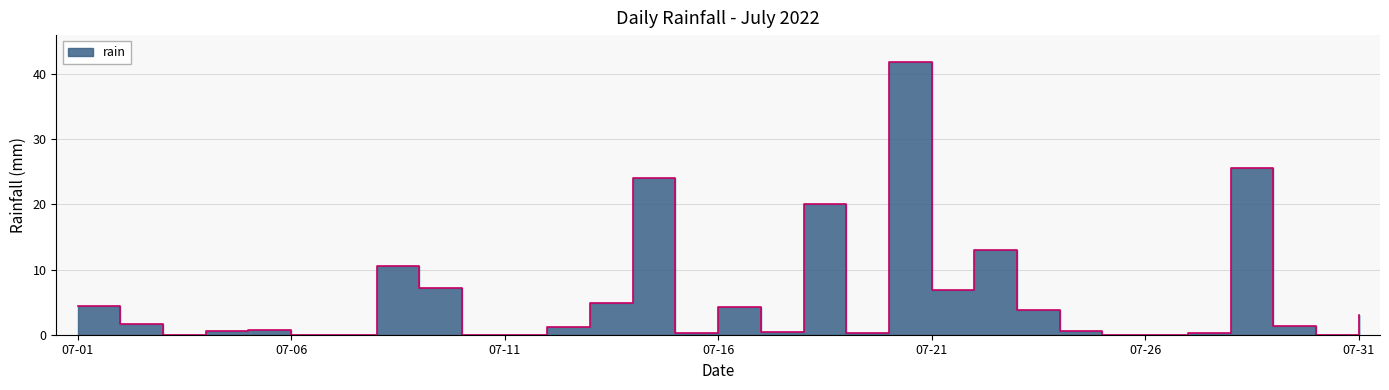

At which category does the chart reach its minimum across all series?

07-03